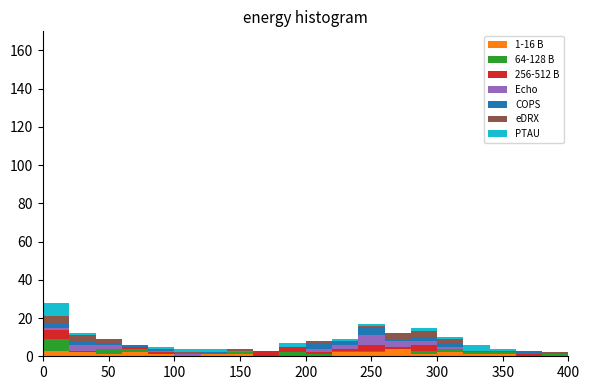

Which range on the x-axis has the tallest stacked bar (by total height)?

0 to 20